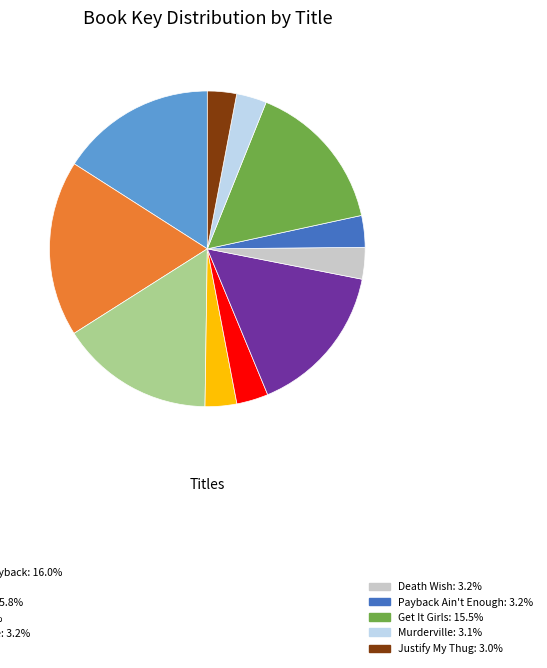

Does any single category account for the majority?

No